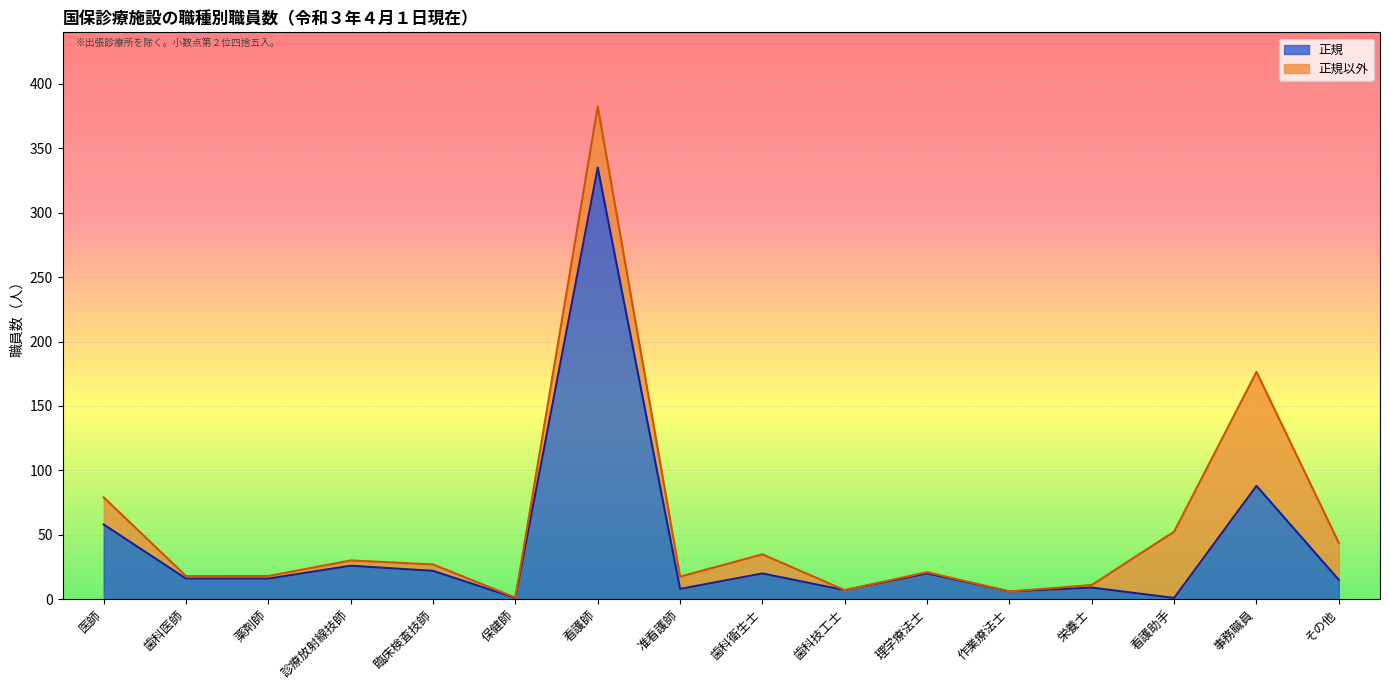

What is the change in value from 臨床検査技師 to 看護助手?

-21